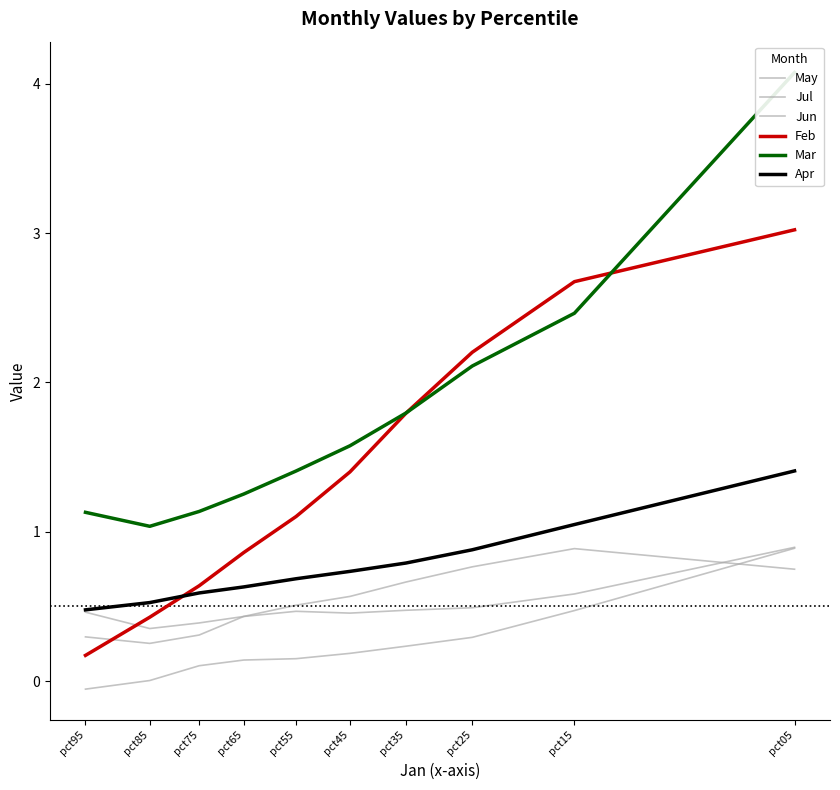

Rank the series by their maximum value, from lowest to highest.

Jun, Jul, May, Apr, Feb, Mar